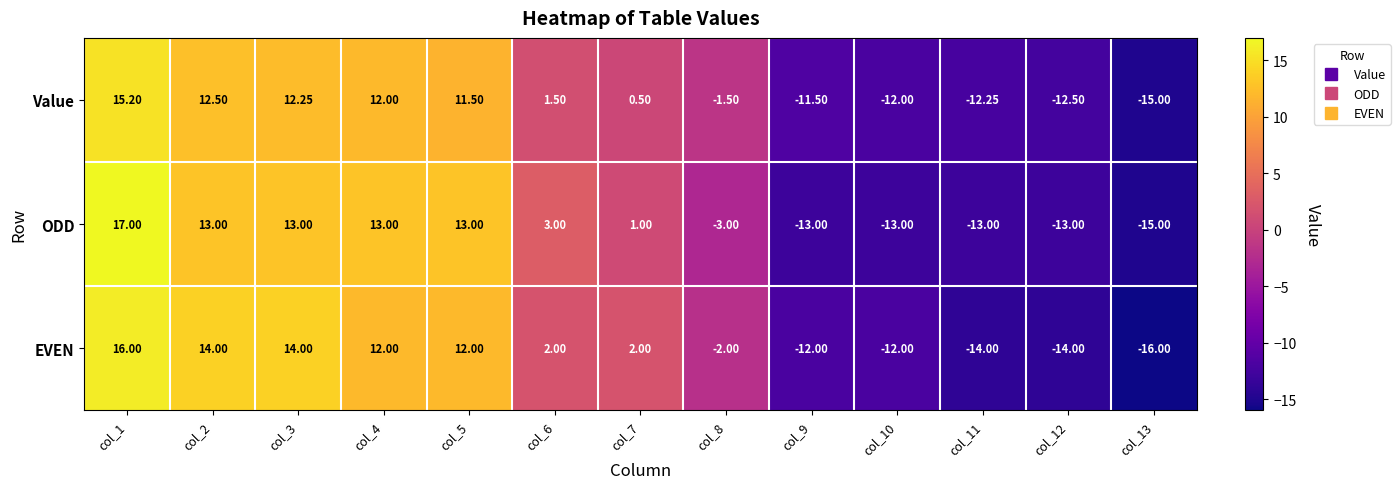

List the series in order of their overall mean, highest first.

ODD, EVEN, Value